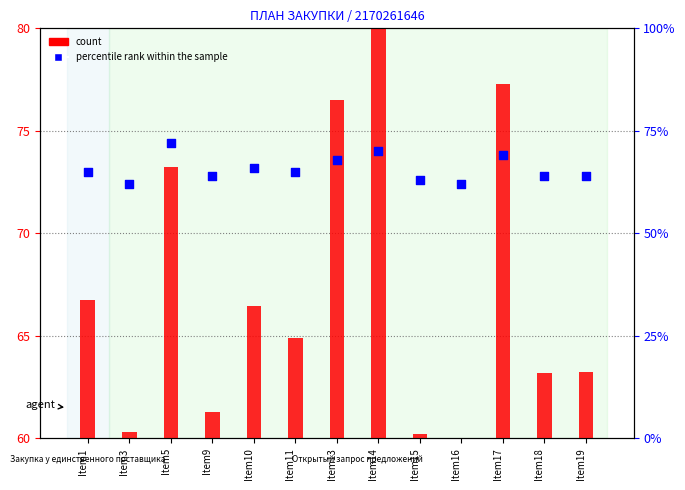

Which series has the largest total across all categories?

count